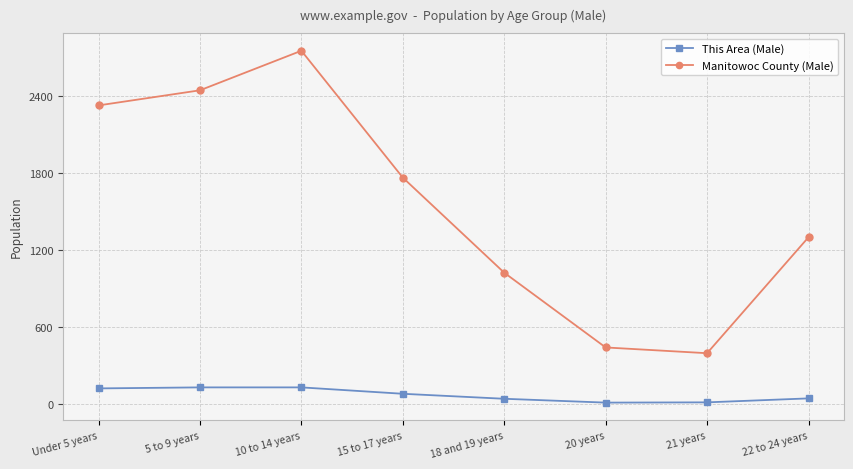

What is the highest value of the Manitowoc County (Male) series?

2757